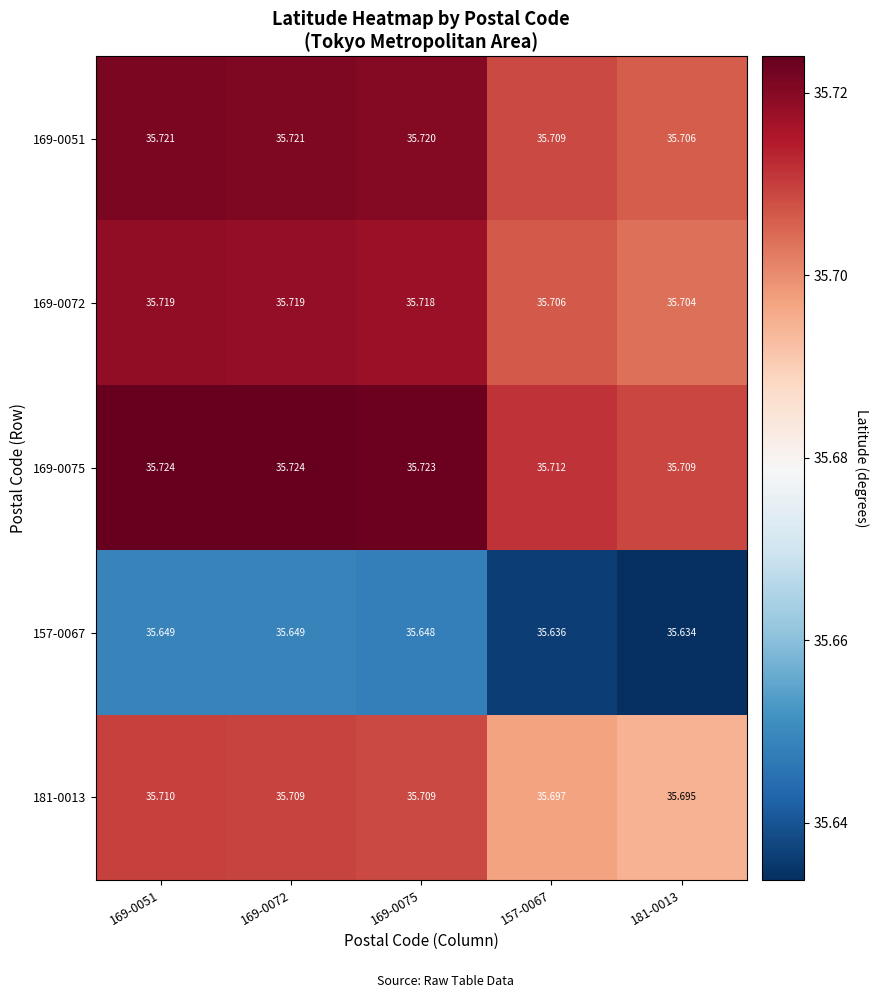

How many series are shown in this chart?

5